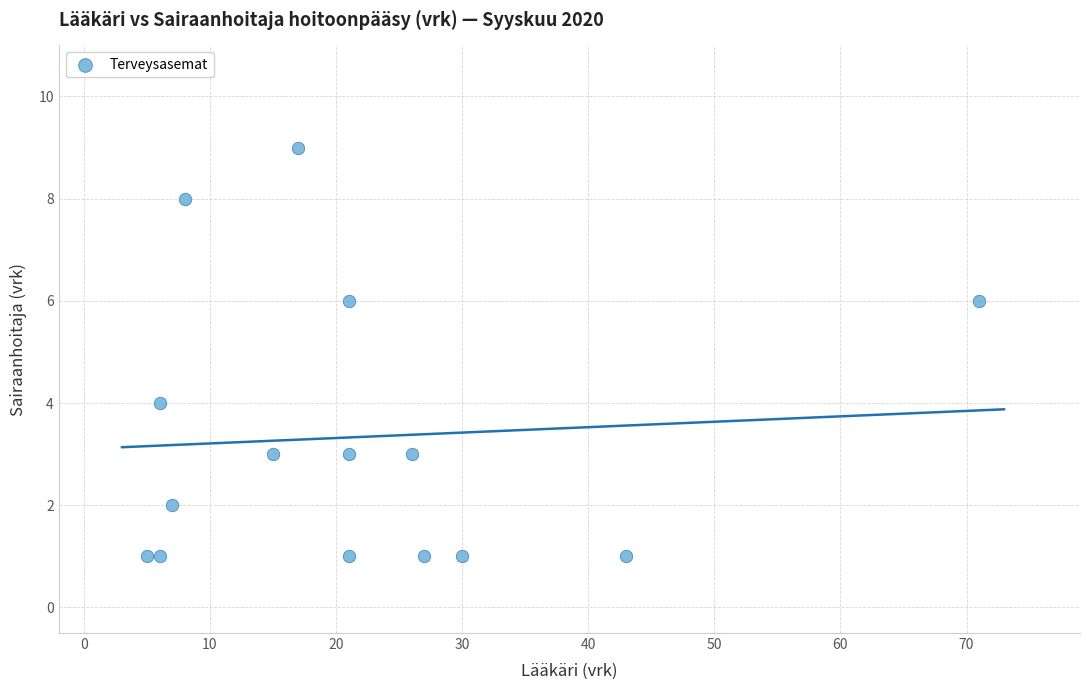

What is the range of X values (max minus min)?

66